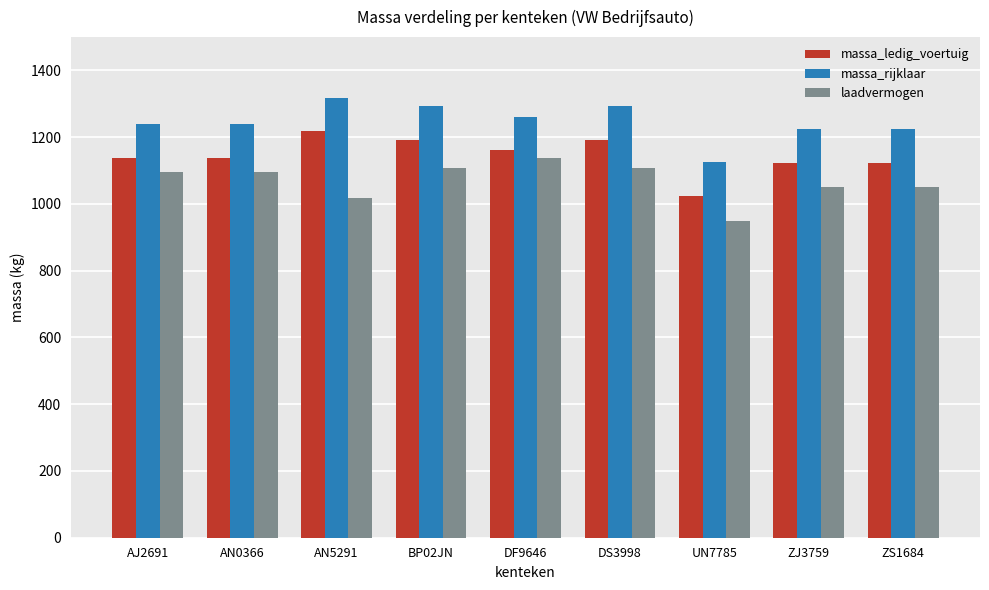

What is the smallest value displayed?

950